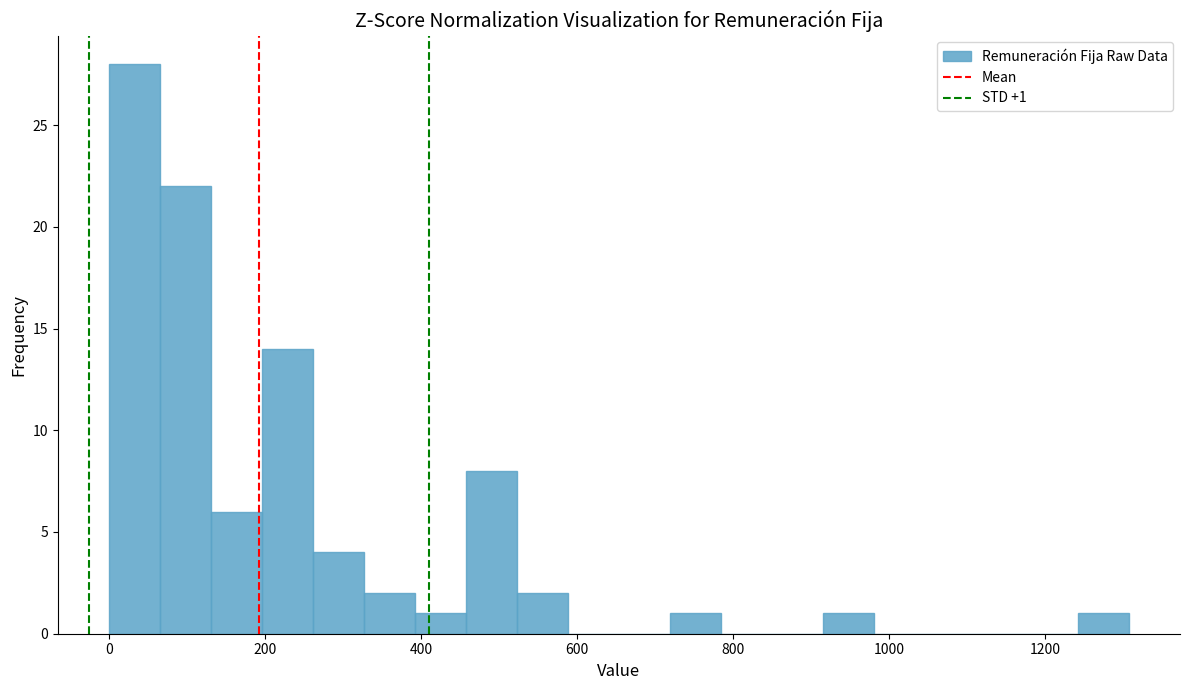

Around what value on the x-axis is the tallest bar? Give the approximate position of its centre, as read against the axis.

40